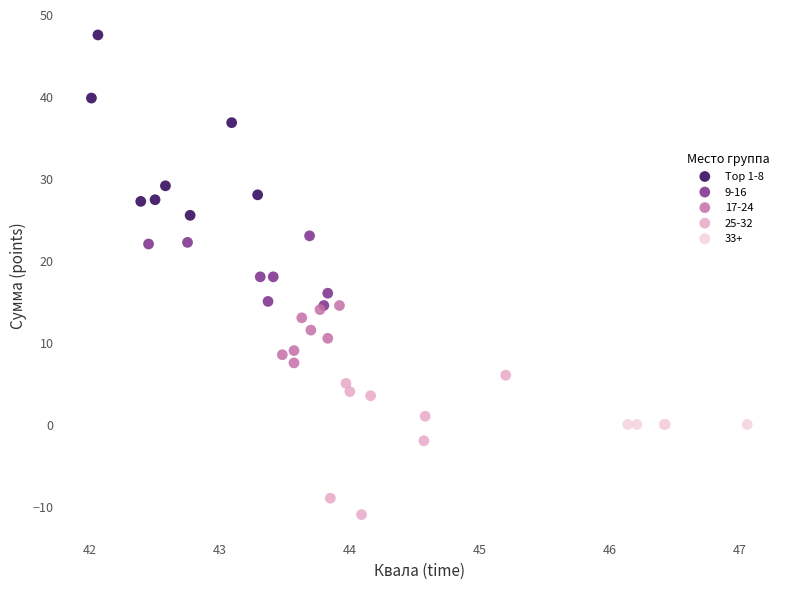

Which series reaches the maximum Y coordinate?

Top 1-8